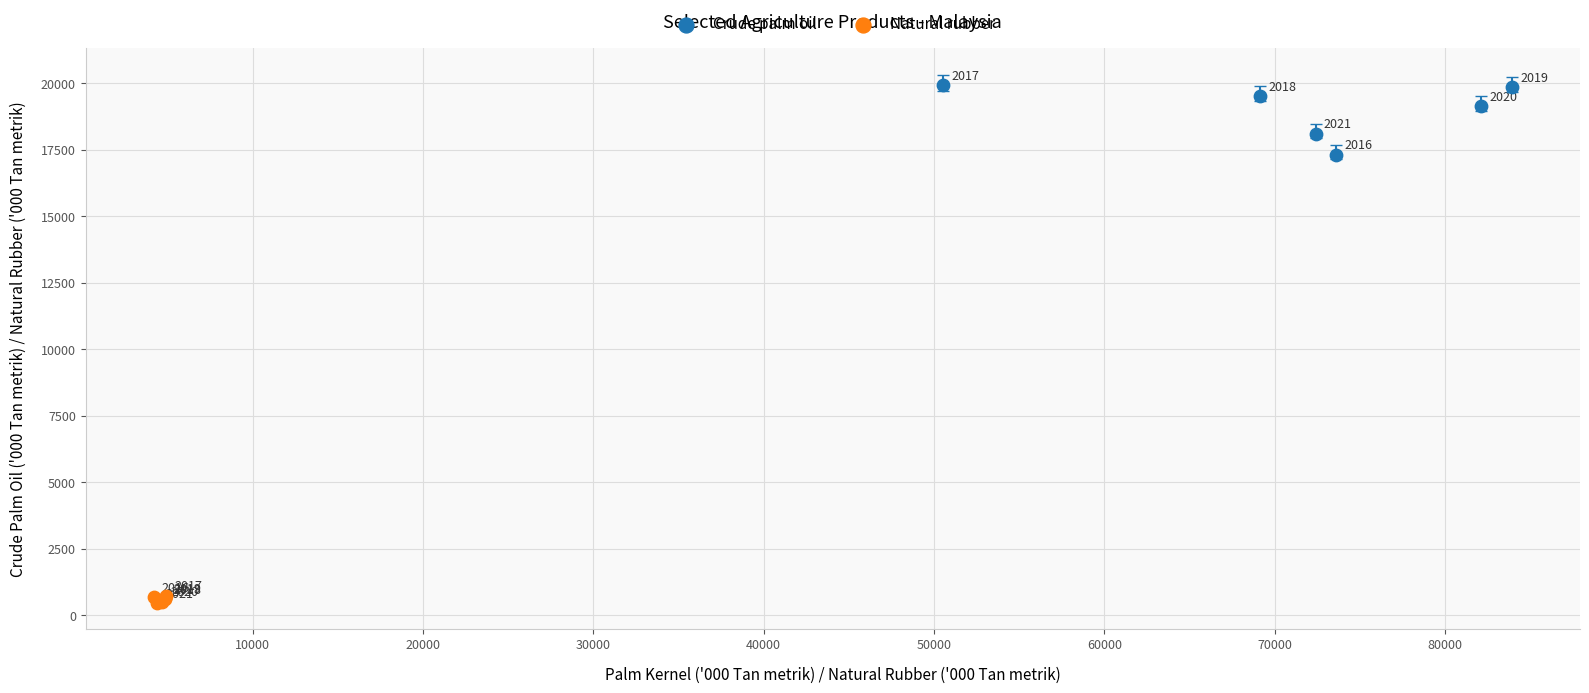

Which series contains the lowest Y value?

Natural rubber